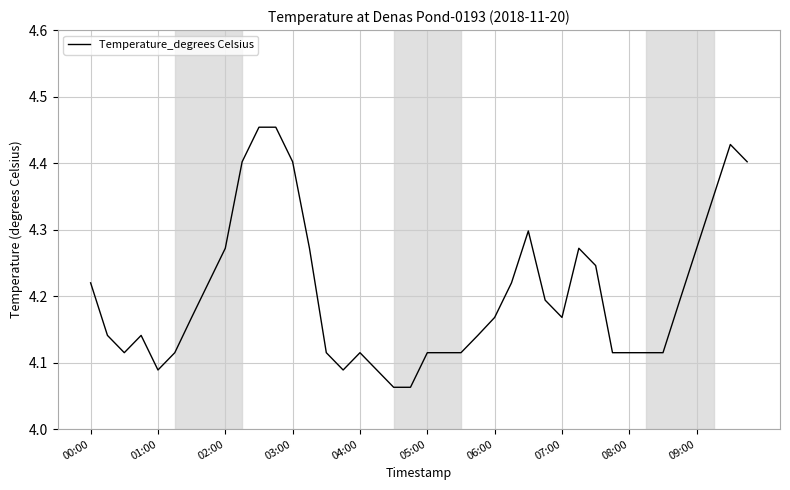

What is the difference between the maximum and minimum values?

0.4